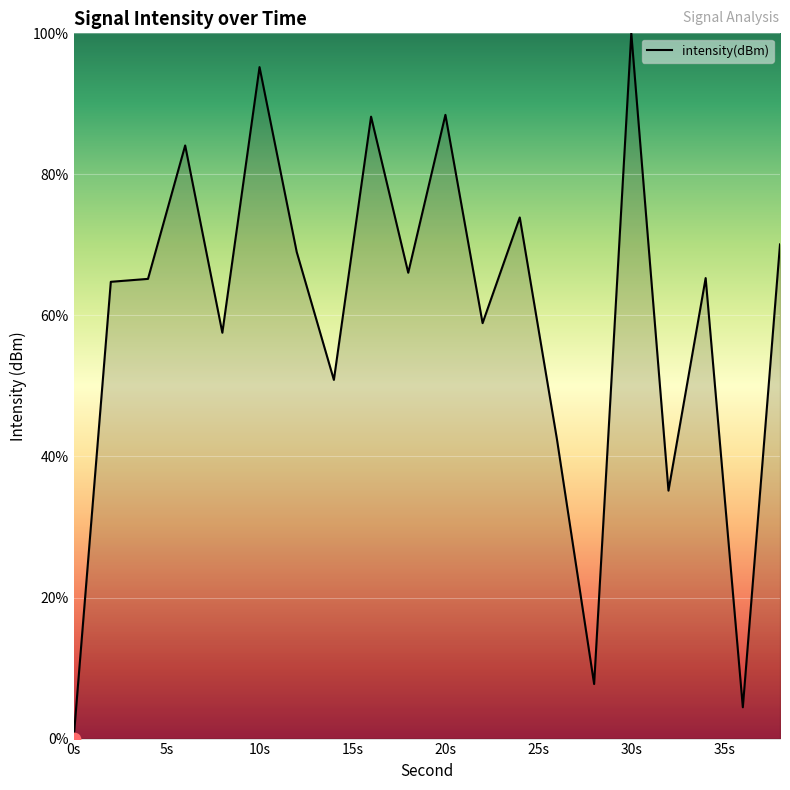

What is the difference between the maximum and minimum values?

100.0